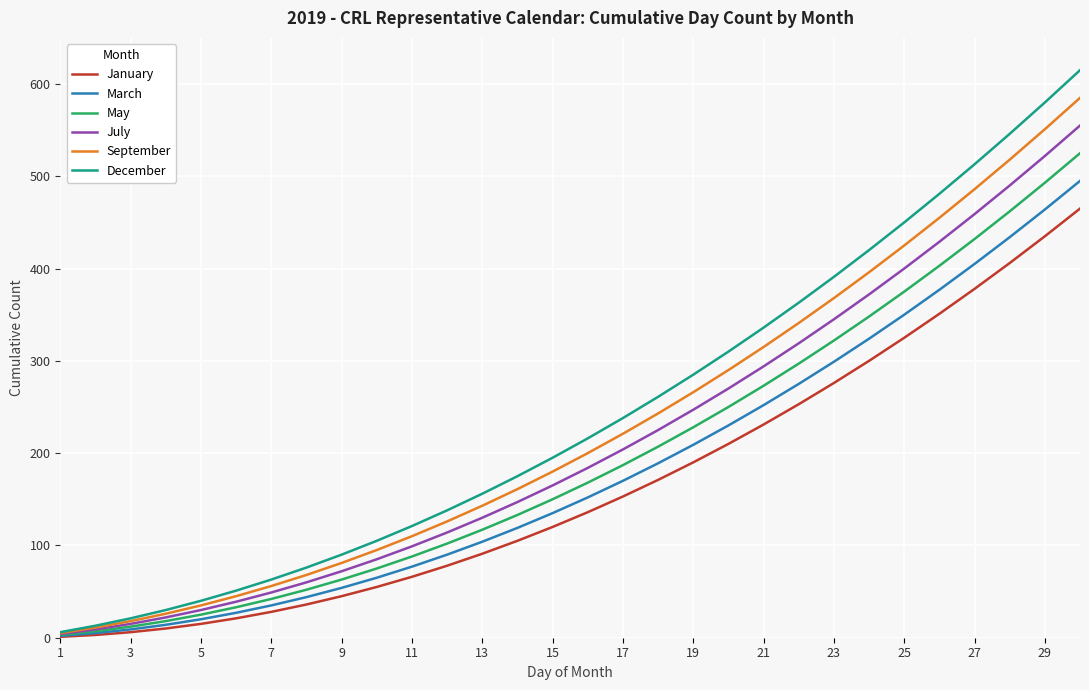

What is the maximum value for July?

555